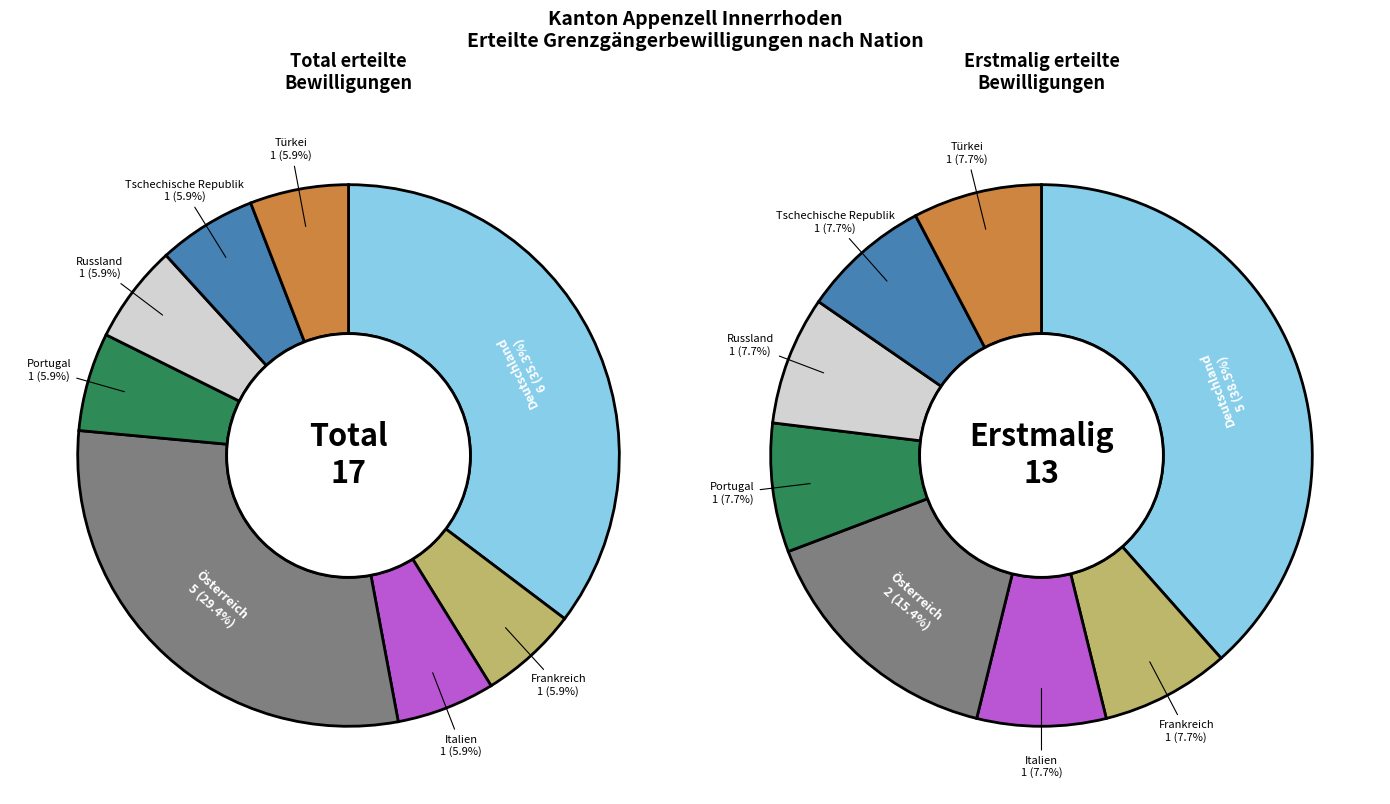

True or false: Tschechische Republik accounts for 13% of the total.

False